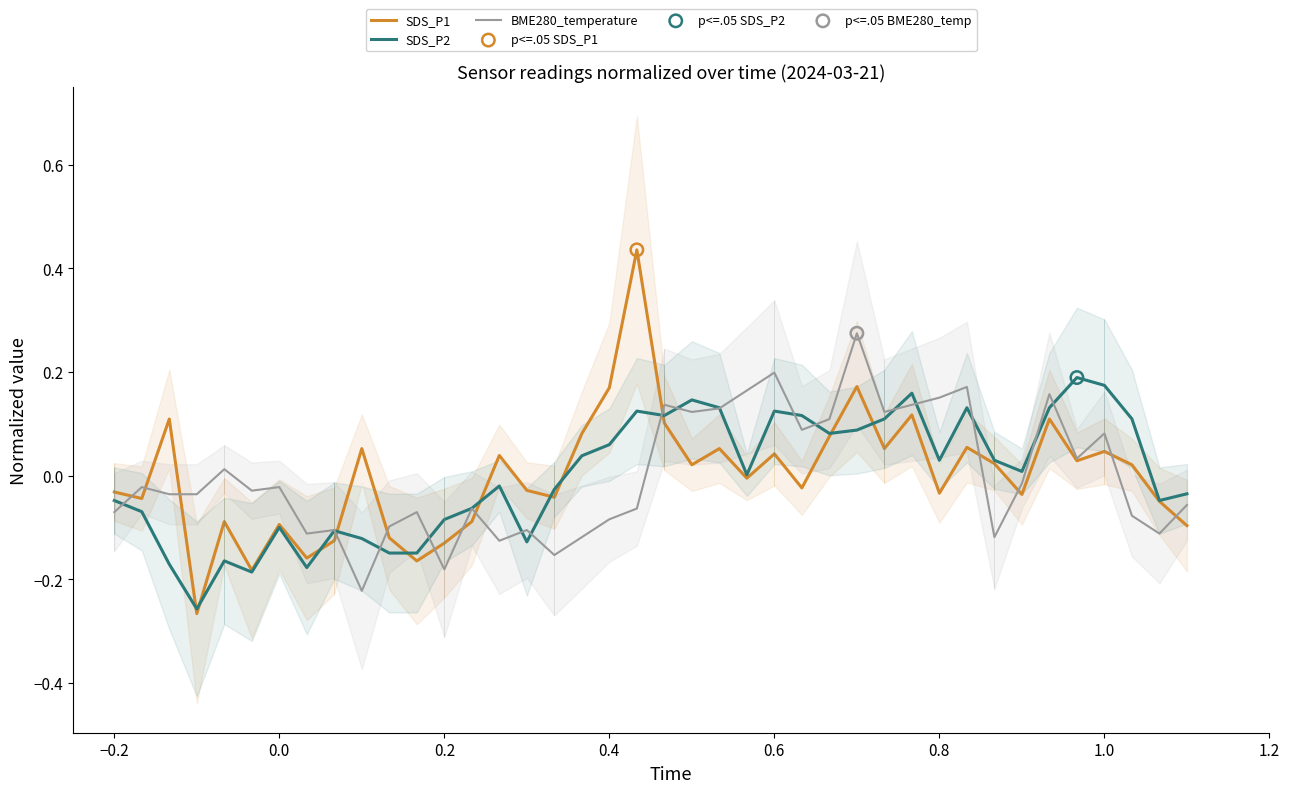

Which series has the largest total across all categories?

SDS_P2